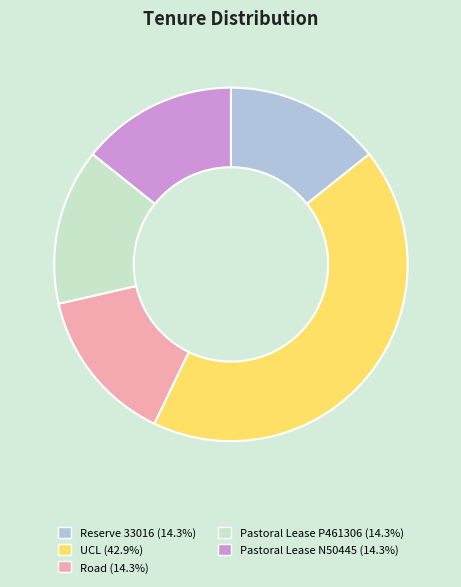

Does UCL (42.9%) represent more than half of the total?

No